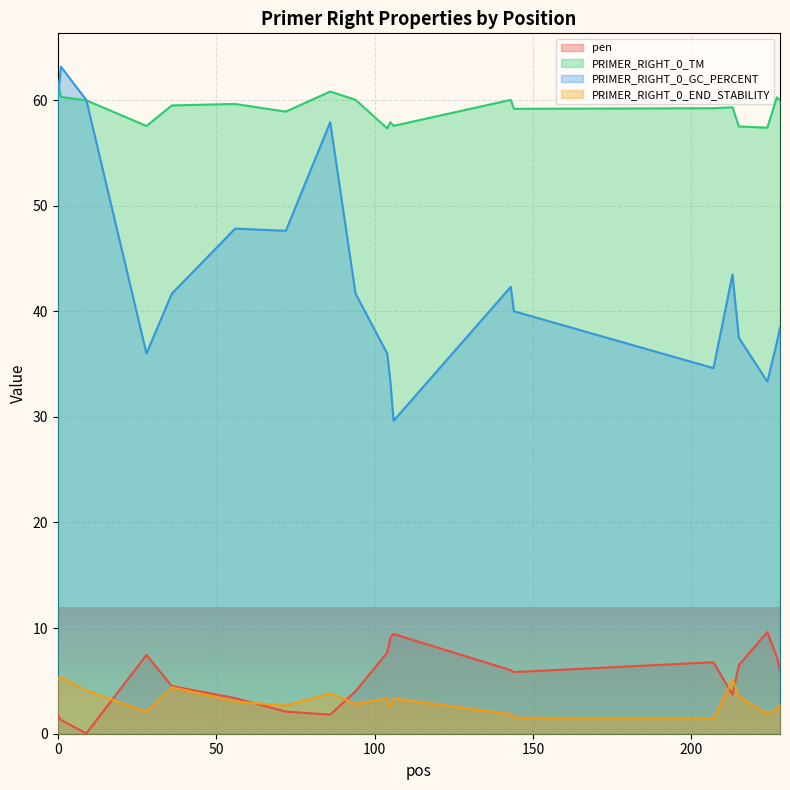

True or false: PRIMER_RIGHT_0_TM has a value of 60.0 at 94.

True